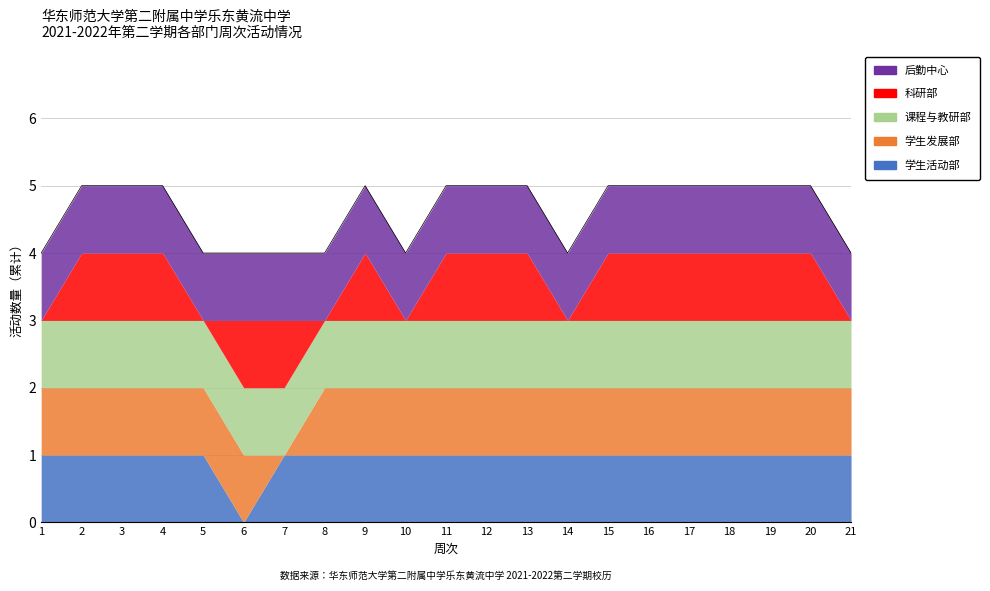

True or false: 学生活动部 has a value of 0 at 13.

False